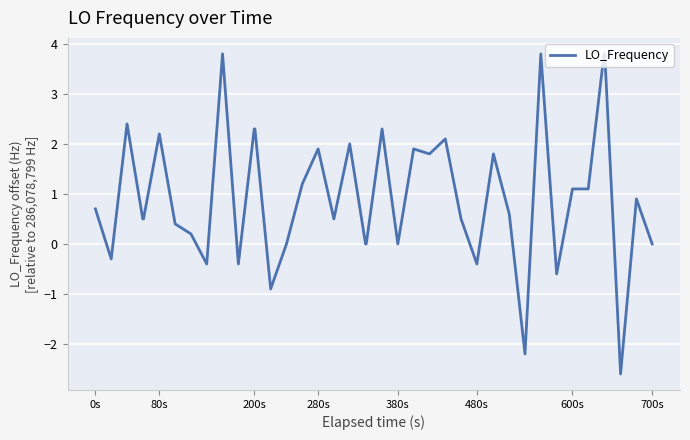

What is the difference between the maximum and minimum values?

6.4